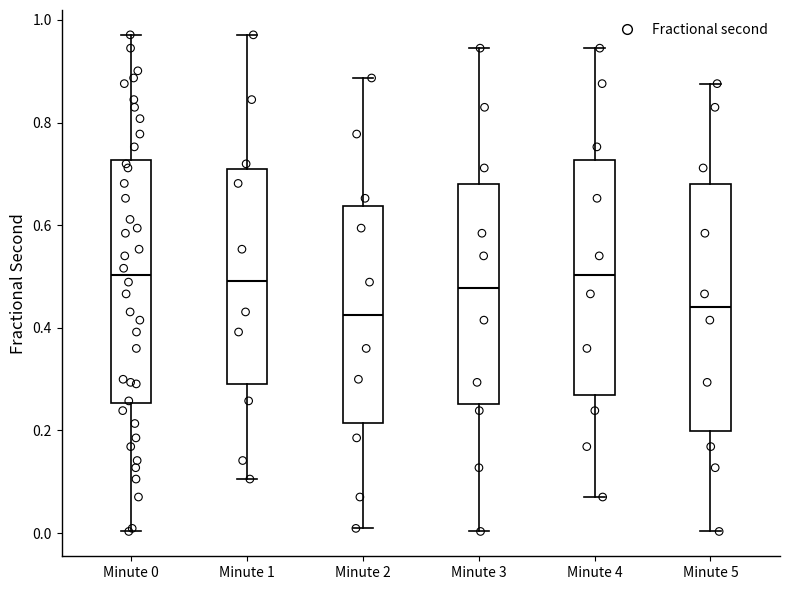

Reading left to right, transcribe this box plot: for each box, give where its median line is, the range the box spans, and where its two whiskers end, as read against the y-axis. The values are not printed on the chart, so give them approximately, as read against the axis.

Minute 0: median 0.50, box 0.26 to 0.72, whiskers 0.00 to 0.98
Minute 1: median 0.50, box 0.30 to 0.72, whiskers 0.10 to 0.98
Minute 2: median 0.42, box 0.22 to 0.64, whiskers 0.00 to 0.88
Minute 3: median 0.48, box 0.26 to 0.68, whiskers 0.00 to 0.94
Minute 4: median 0.50, box 0.26 to 0.72, whiskers 0.08 to 0.94
Minute 5: median 0.44, box 0.20 to 0.68, whiskers 0.00 to 0.88